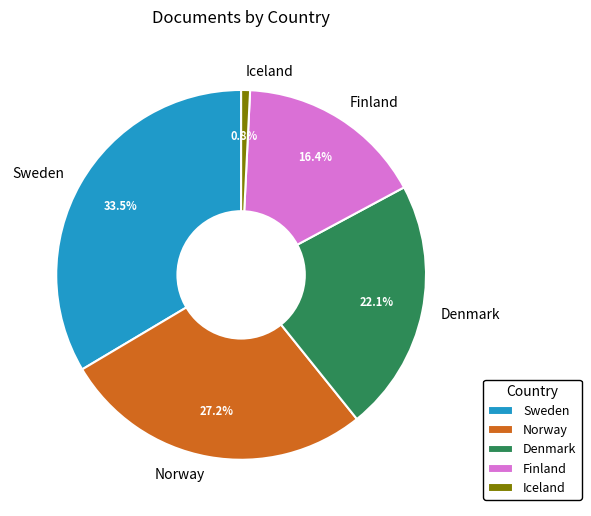

To the nearest percent, what percentage of the pie is Norway?

27%